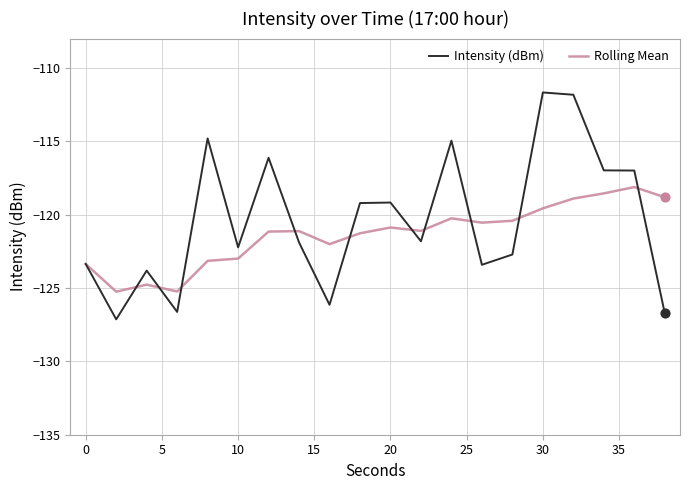

Which series has the widest spread of values?

Intensity (dBm)